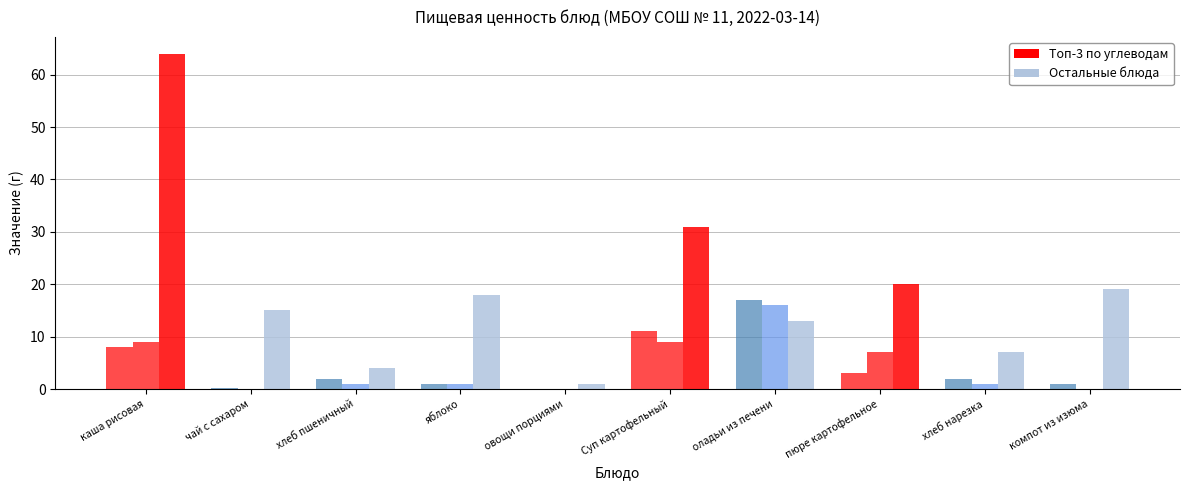

What is the spread (max minus min) of values at хлеб пшеничный?

3.0